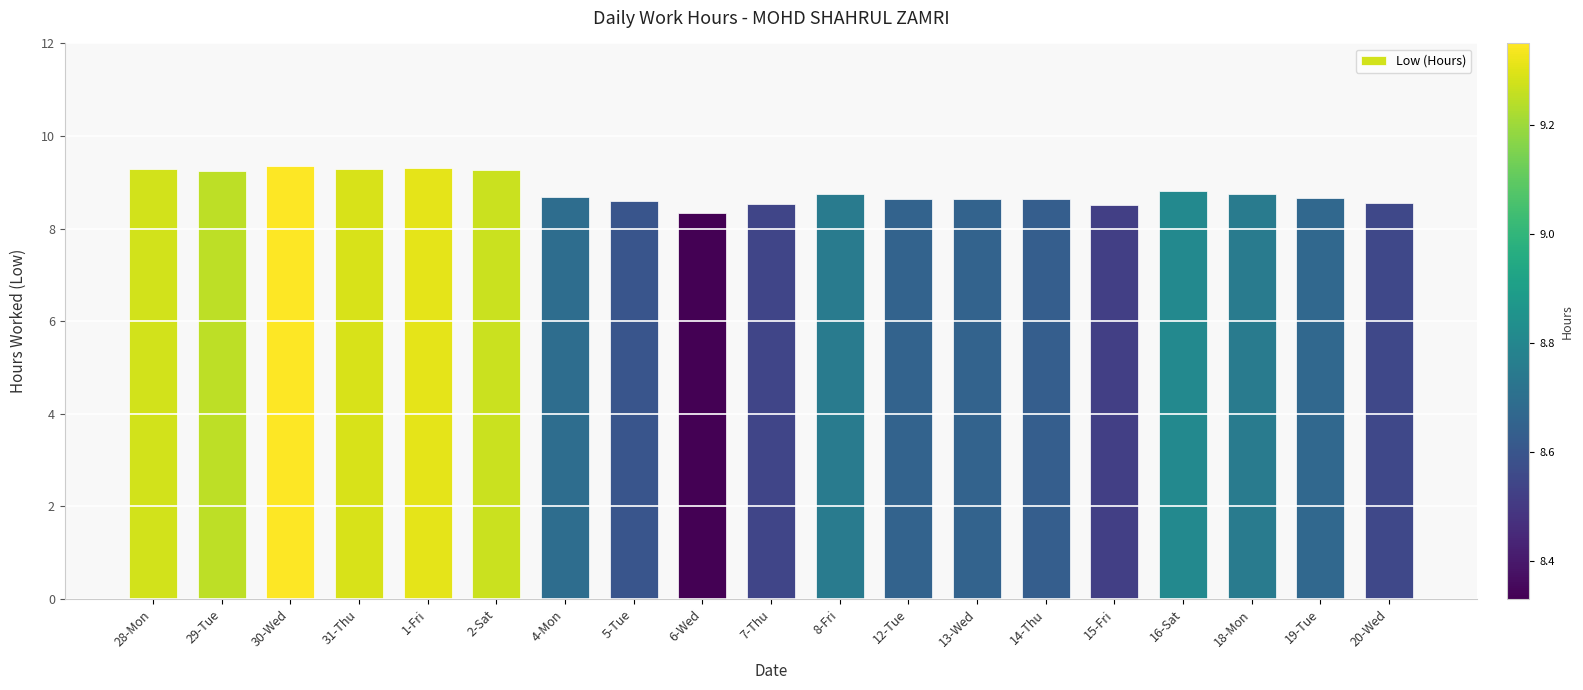

What value does the data have at 5-Tue?

8.6